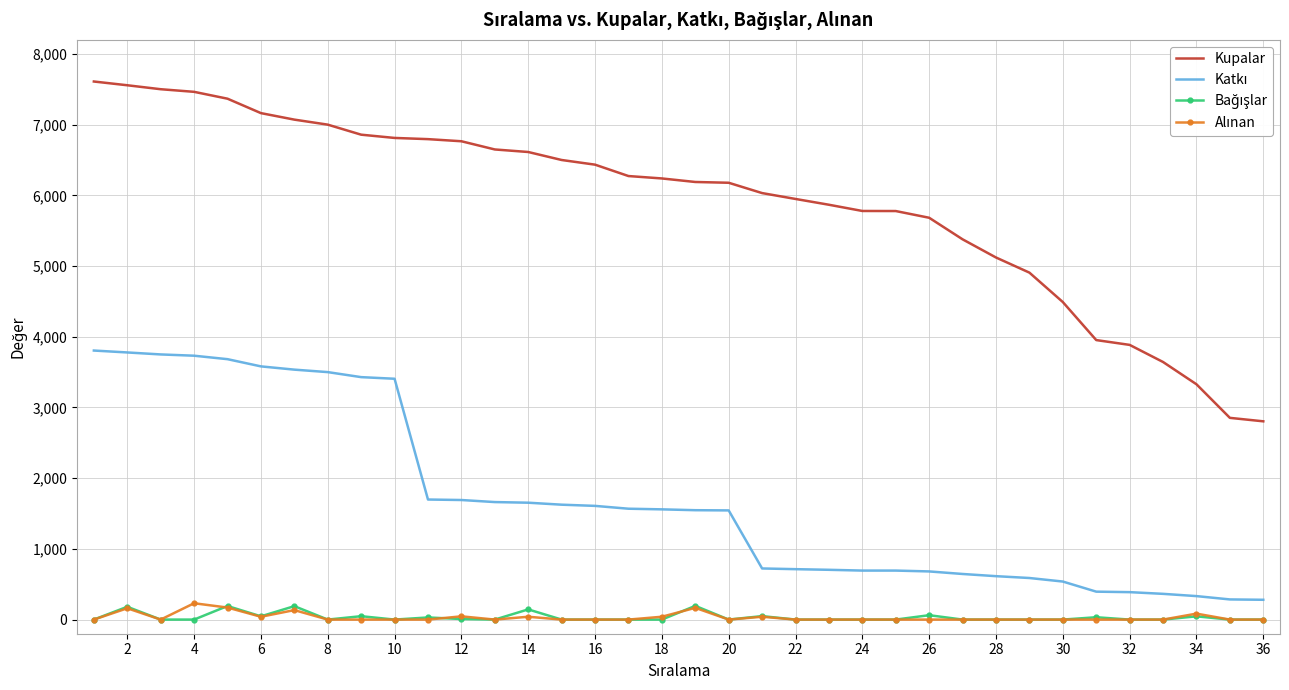

Which series has the largest total across all categories?

Kupalar